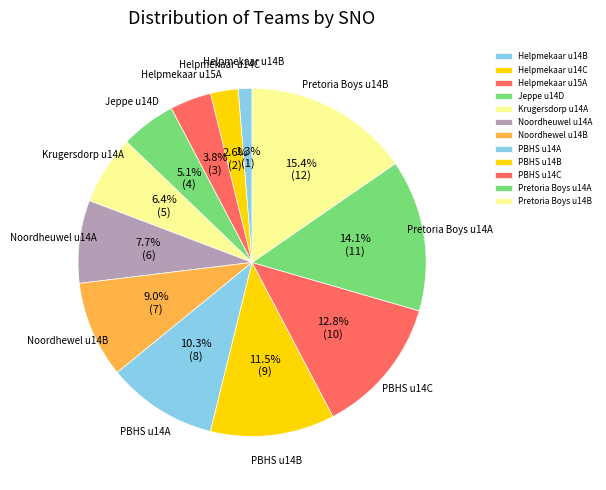

Is there a majority slice in this chart?

No